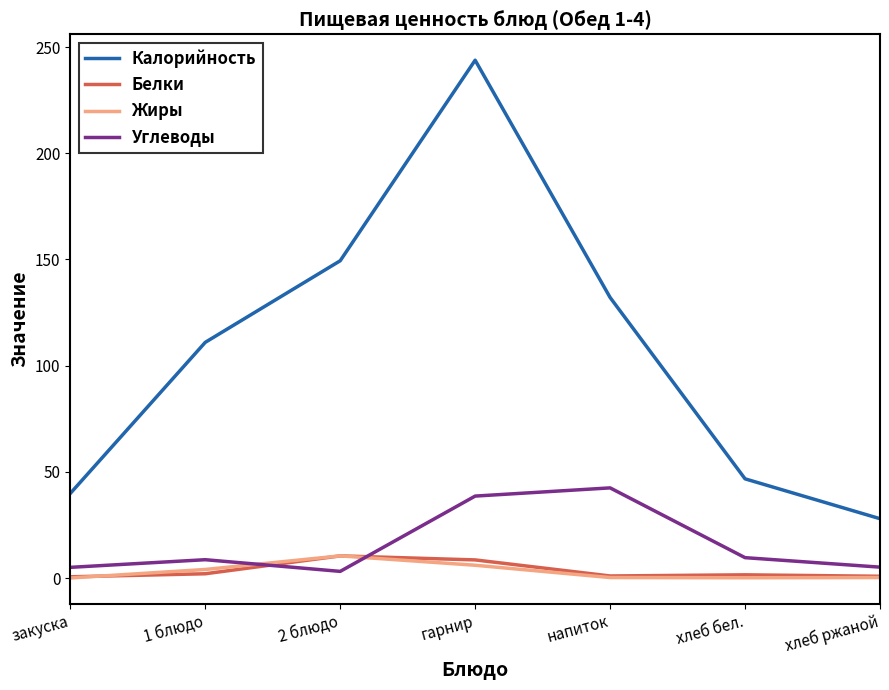

Is the value of Углеводы at гарнир greater than the value of Калорийность at напиток?

No